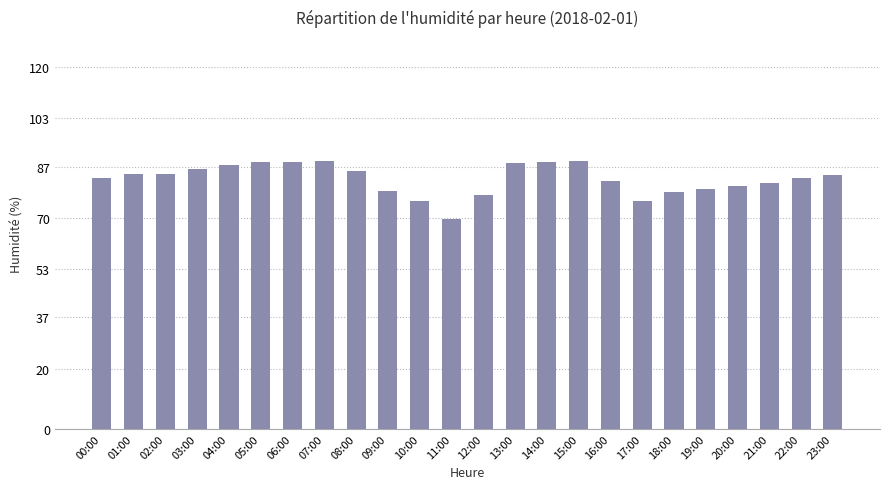

The chart shows a value of 88.2 at 13:00. True or false?

True